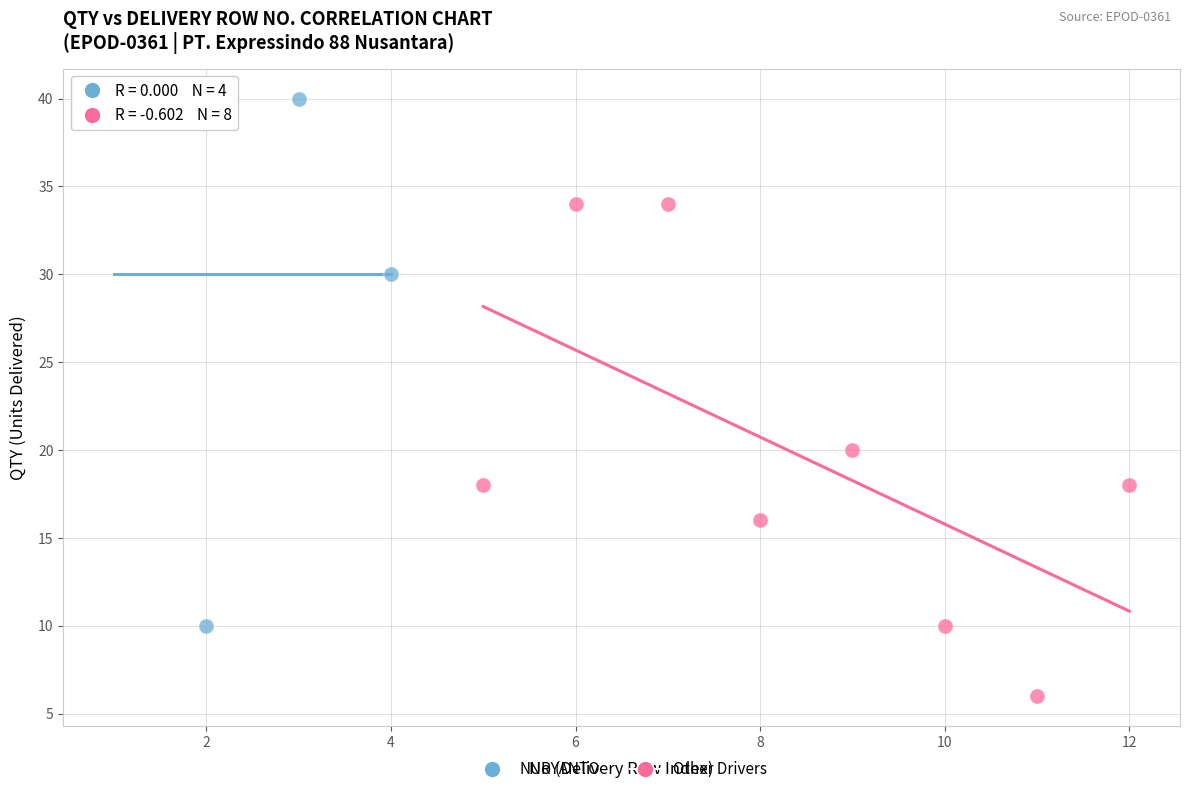

What are all the series names shown in the legend?

NURYANTO, Other Drivers